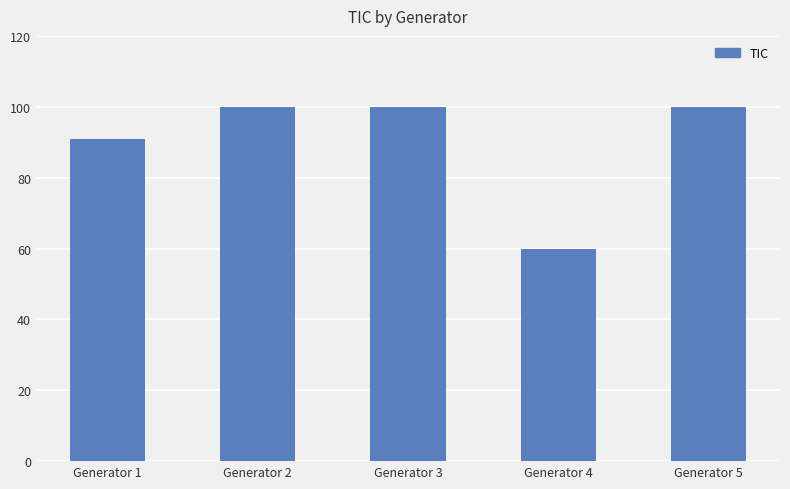

How many data points are less than 100?

2